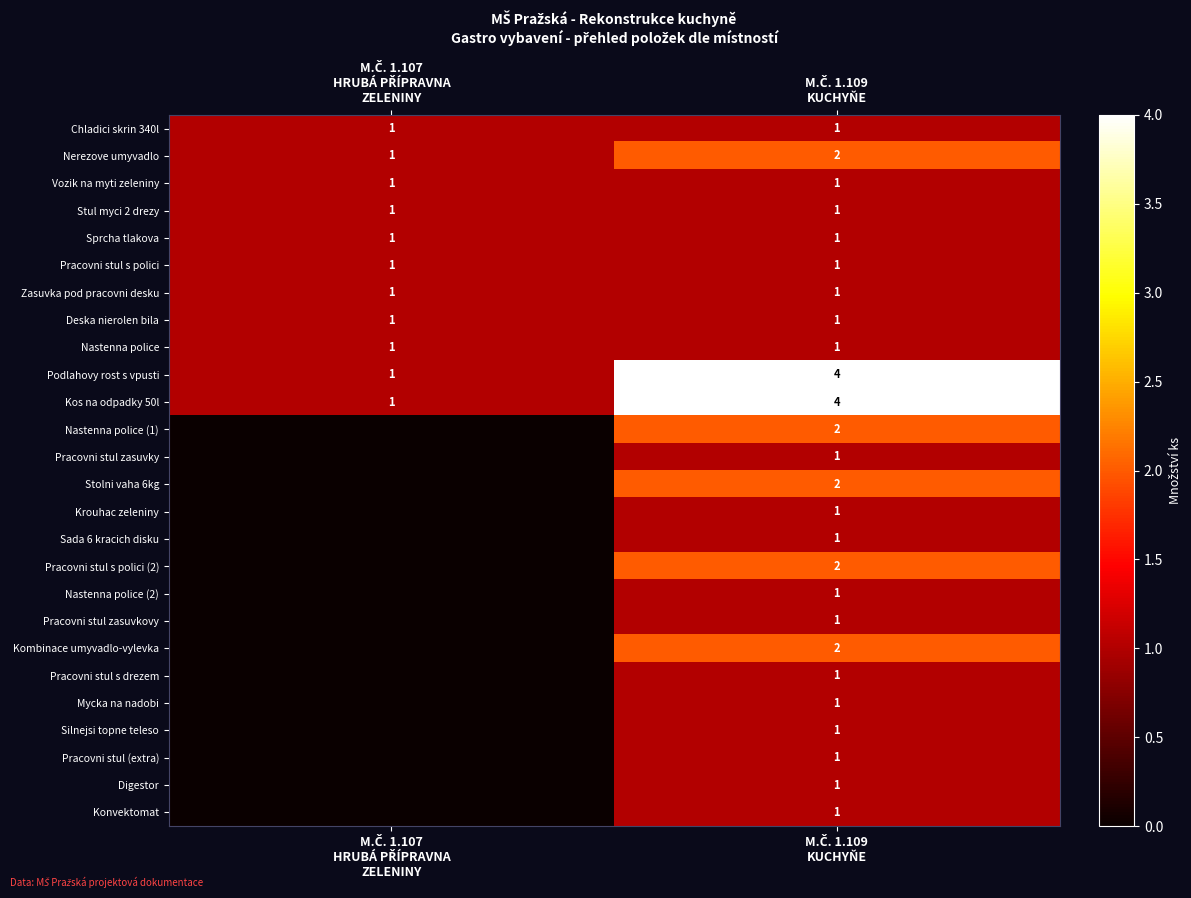

Where is Zasuvka pod pracovni desku nearest to the value 1?

M.Č. 1.107 HRUBÁ PŘÍPRAVNA ZELENINY